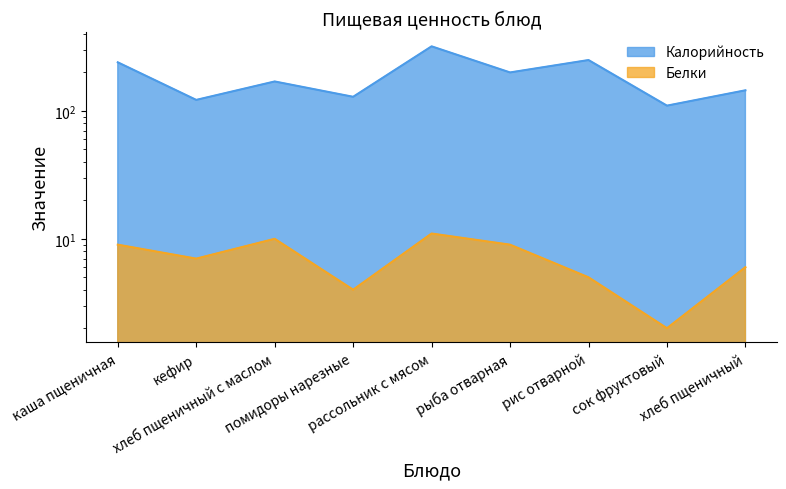

The value of Белки at хлеб пщеничный с маслом is 2. True or false?

False